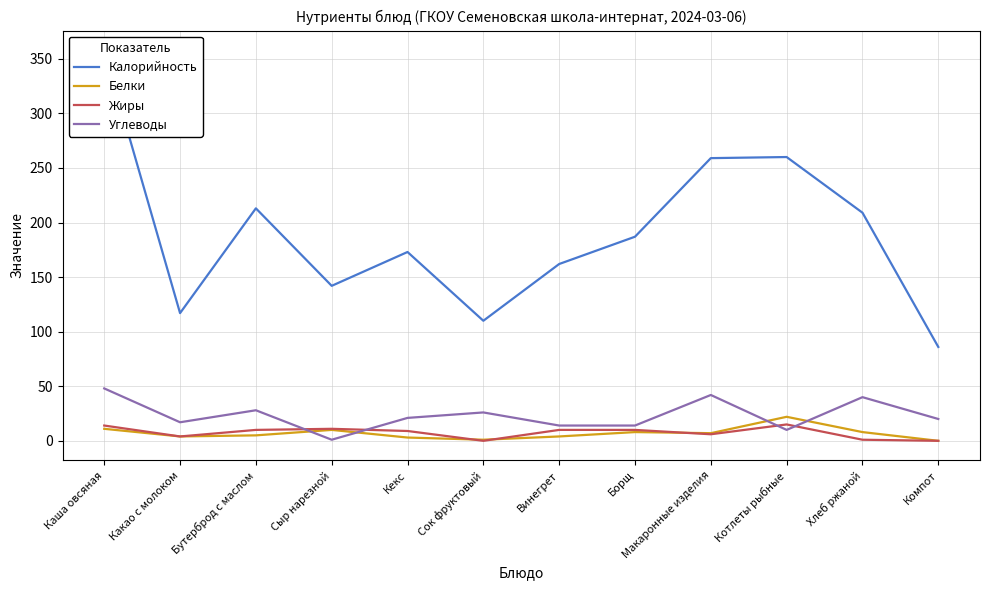

At which category does the chart reach its minimum across all series?

Компот